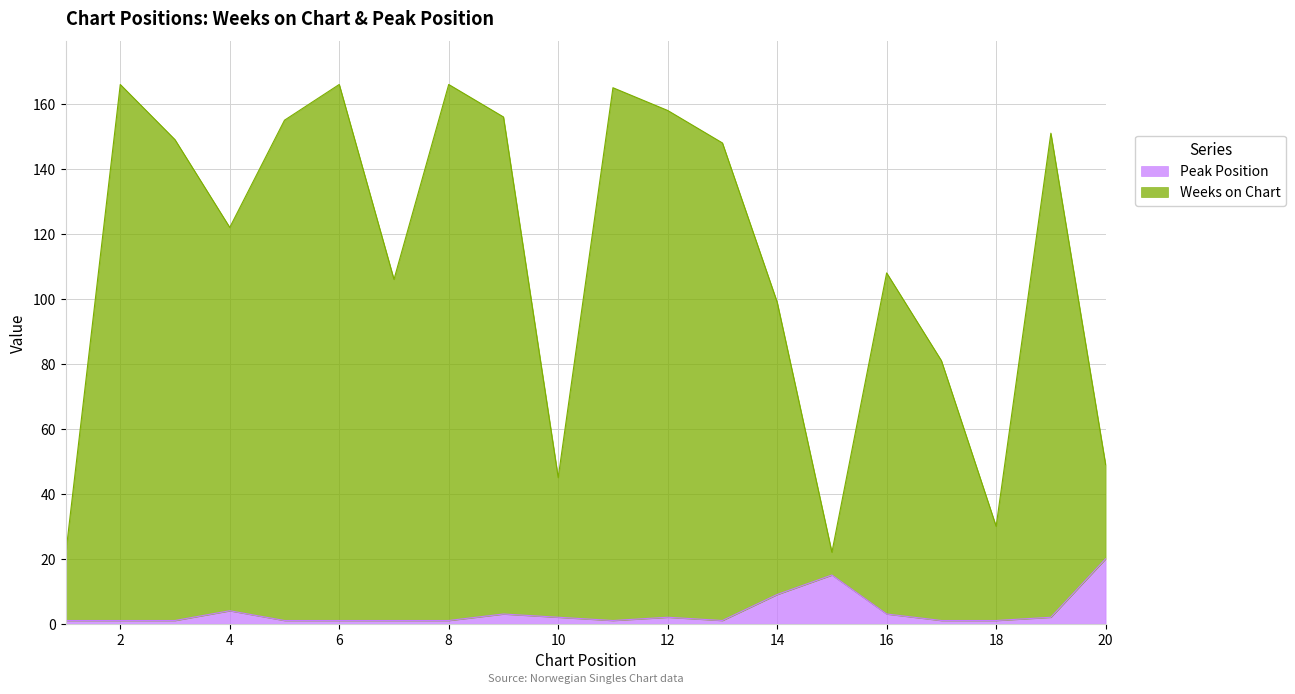

At which category does Peak Position reach its first local valley?

11